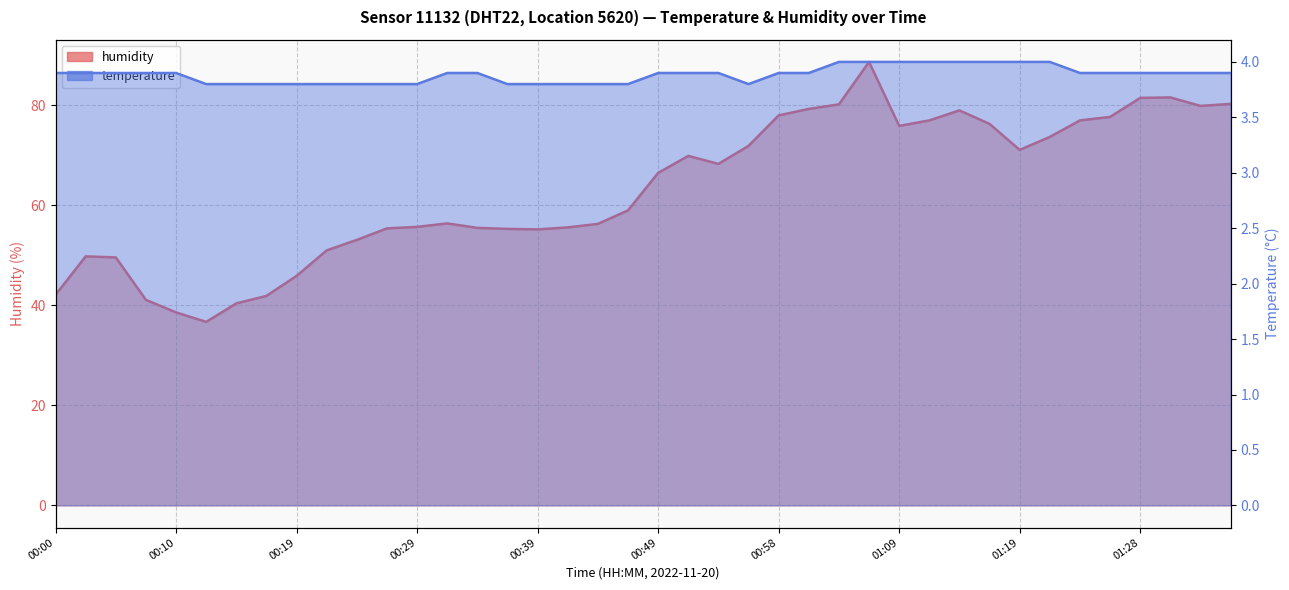

True or false: temperature has more than 1 interior local peaks.

False